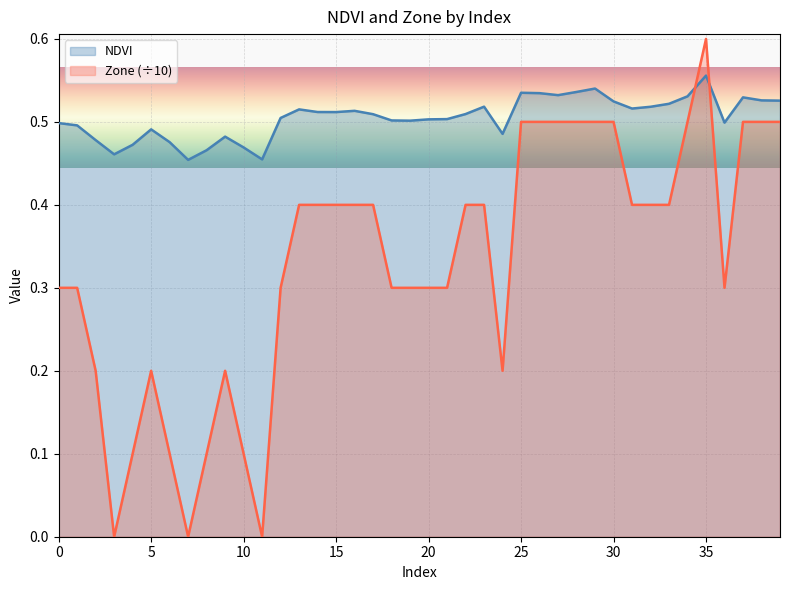

How many NDVI values are between 0 and 1?

40